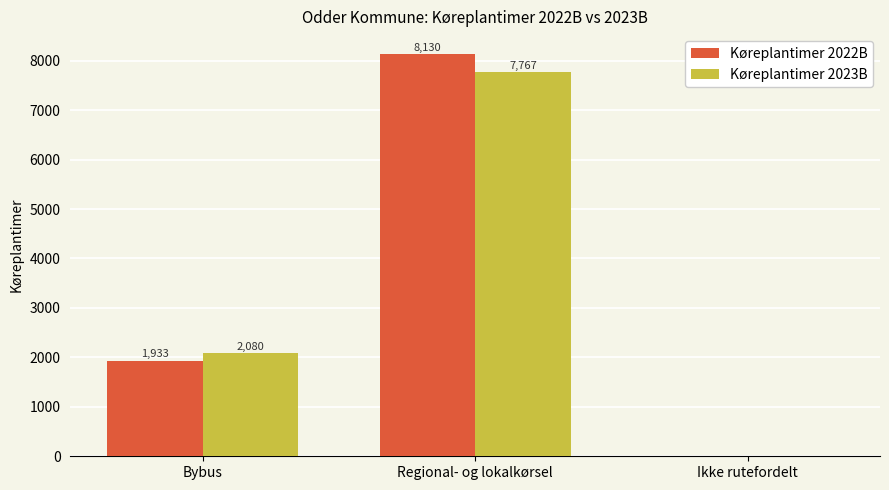

Is it true that Køreplantimer 2023B equals 2080.5 at Bybus?

True